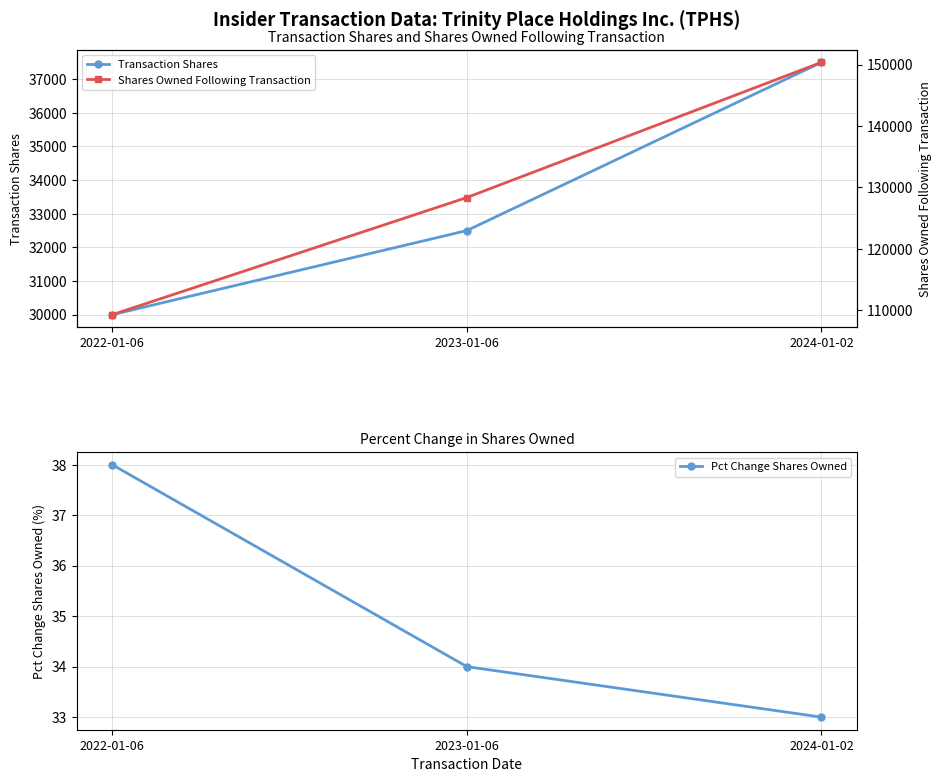

The value of Shares Owned Following Transaction at 2023-01-06 is 206787. True or false?

False